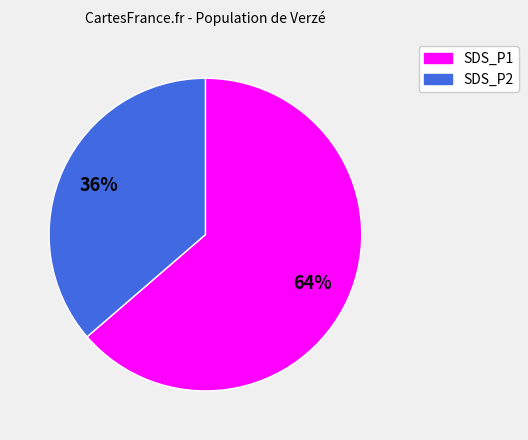

Combined, do SDS_P1 and SDS_P2 account for over 50%?

Yes